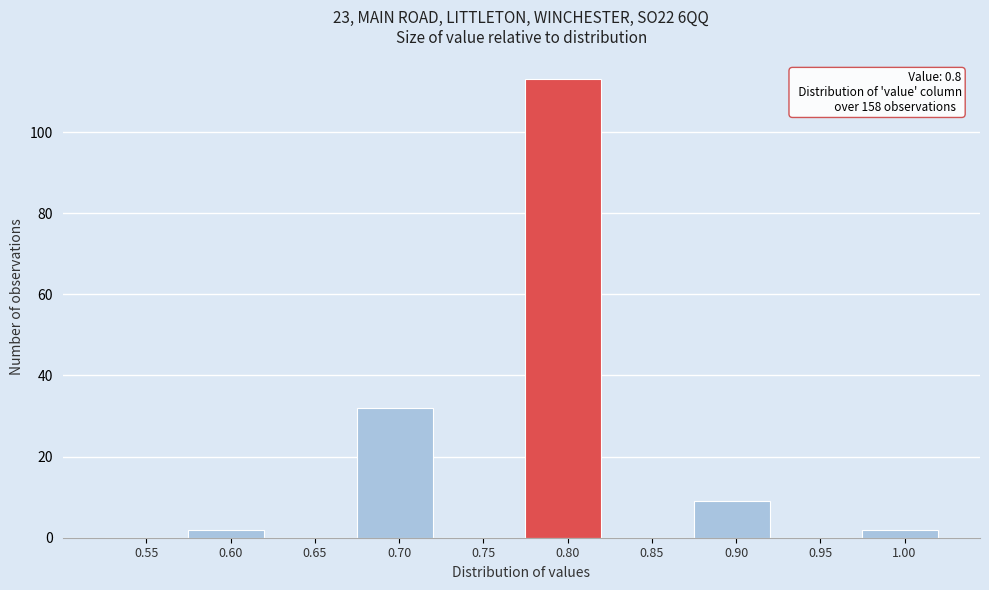

Reading left to right, transcribe all the data shown in this chart.

0.55=0	0.60=2	0.65=0	0.70=32	0.75=0	0.80=113	0.85=0	0.90=9	0.95=0	1.00=2